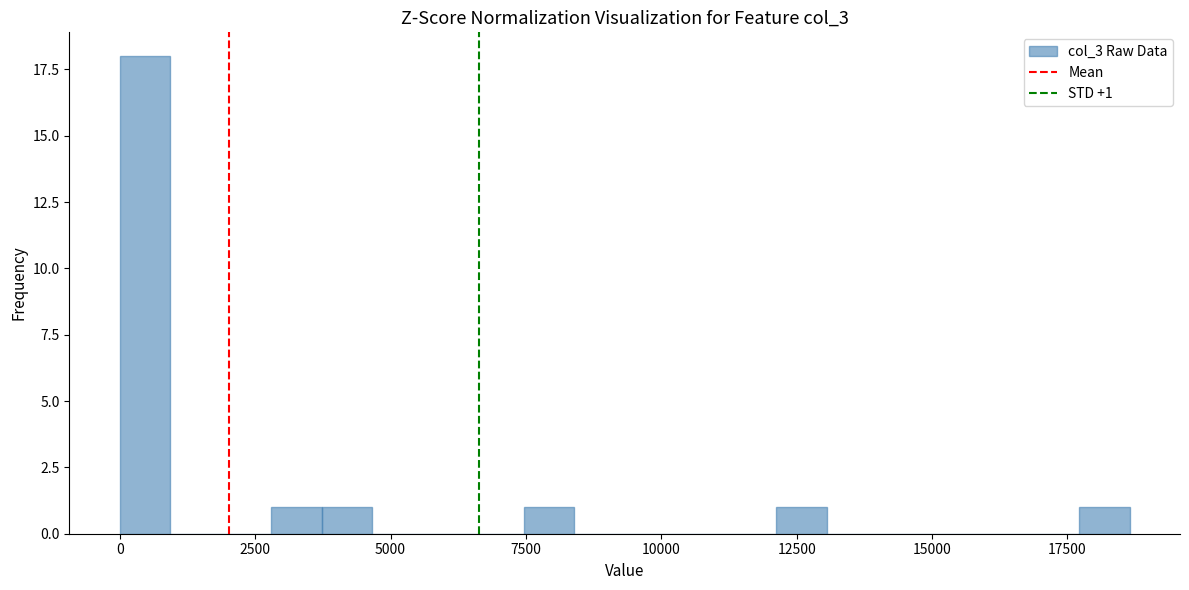

Read against the x-axis, roughly where is the centre of the tallest bar?

500